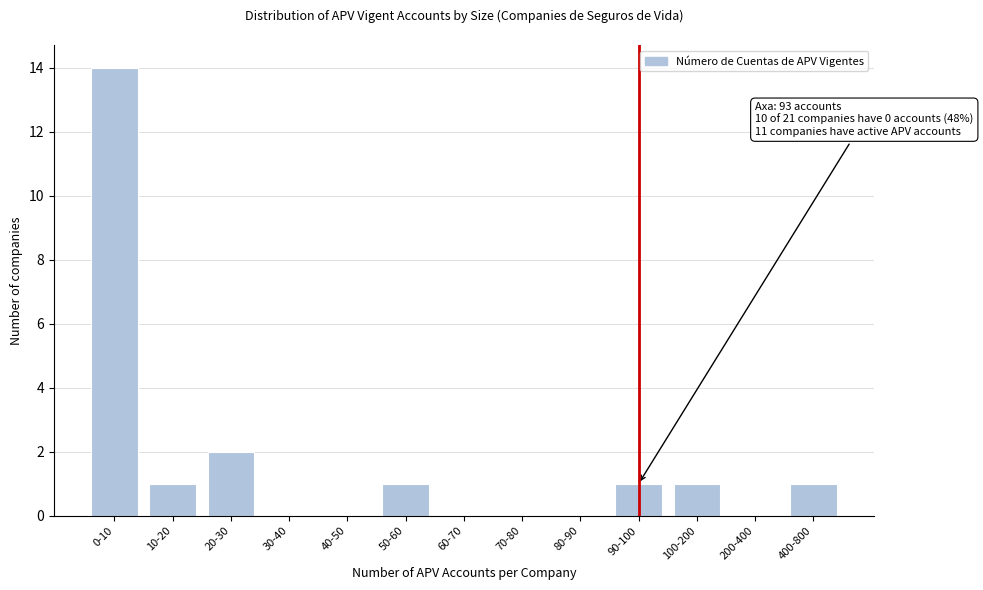

Reading left to right, transcribe all the data shown in this chart.

0-10=14	10-20=1	20-30=2	30-40=0	40-50=0	50-60=1	60-70=0	70-80=0	80-90=0	90-100=1	100-200=1	200-400=0	400-800=1